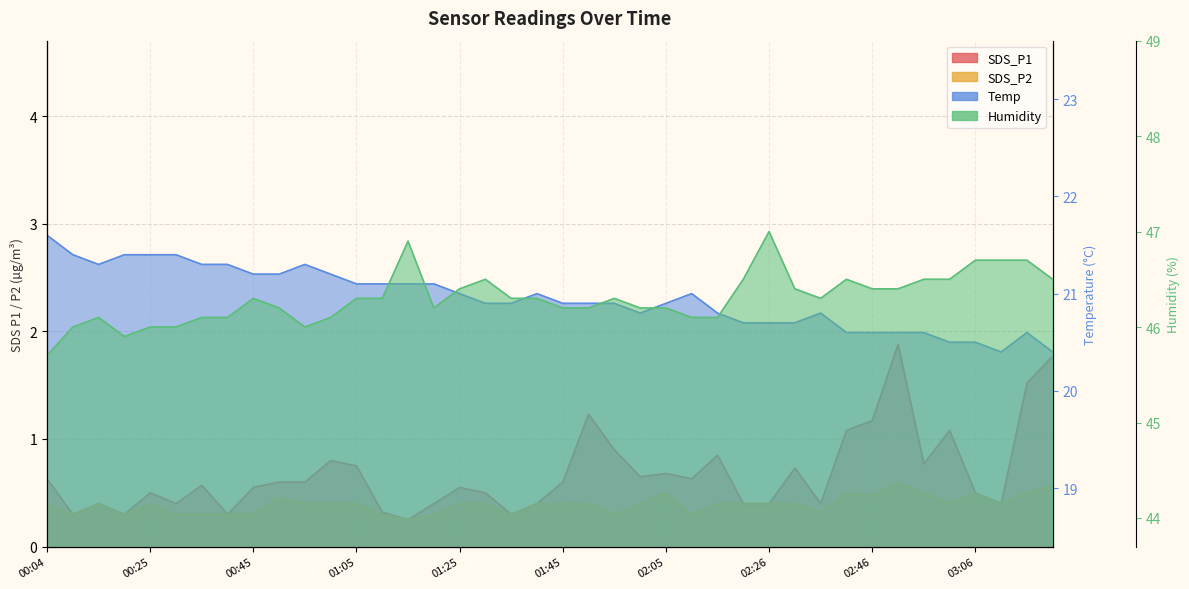

What is the minimum value shown in the chart?

0.2